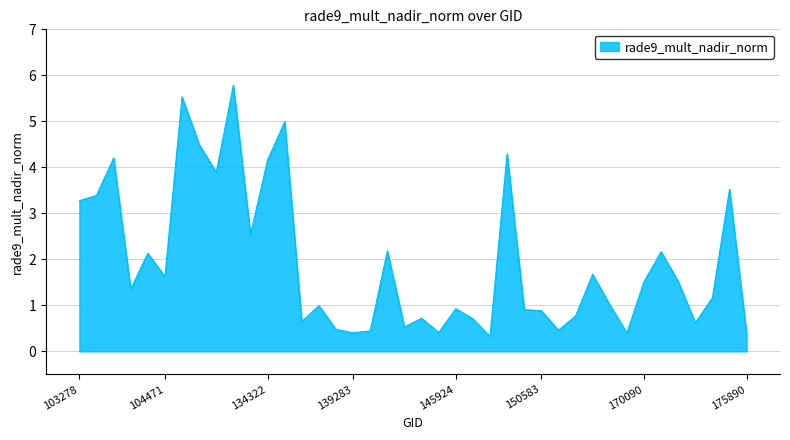

What is the maximum value shown in the chart?

5.8